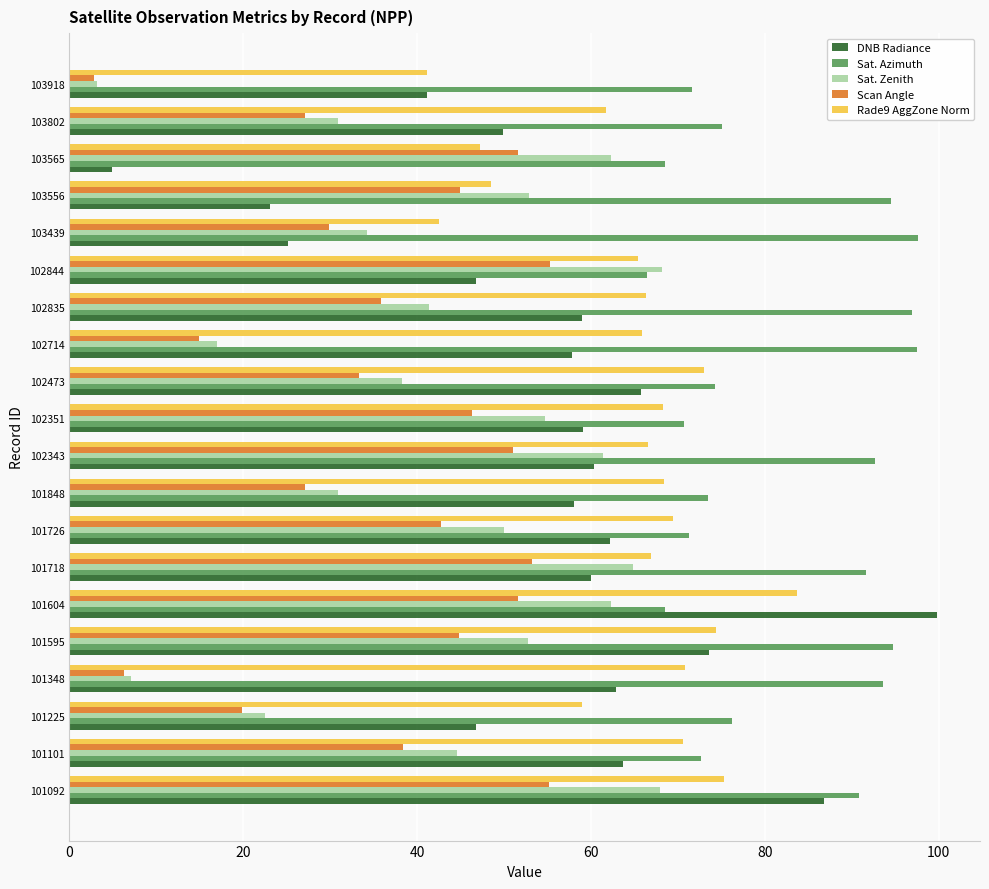

List the series in order of their peak value, highest first.

DNB Radiance, Sat. Azimuth, Rade9 AggZone Norm, Sat. Zenith, Scan Angle